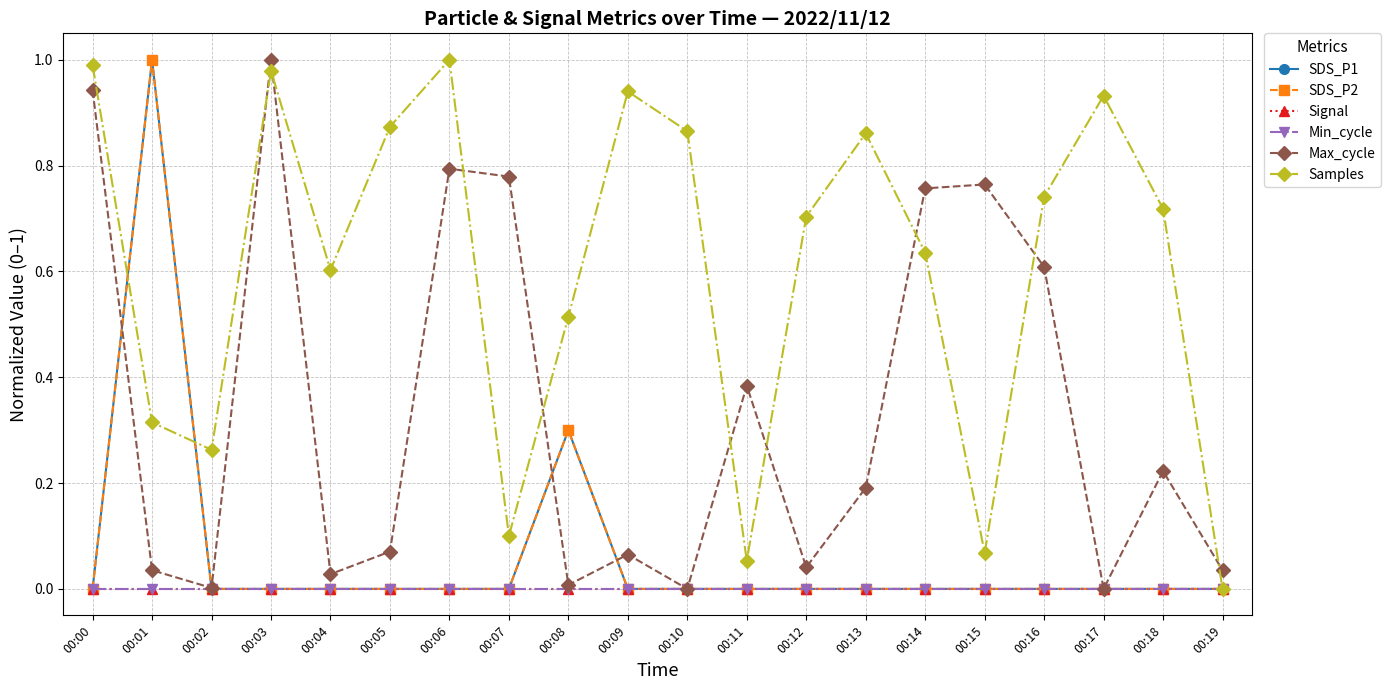

Reading left to right, transcribe all the data shown in this chart.

SDS_P1: 0.0	1.0	0.0	0.0	0.0	0.0	0.0	0.0	0.3	0.0	0.0	0.0	0.0	0.0	0.0	0.0	0.0	0.0	0.0	0.0
SDS_P2: 0.0	1.0	0.0	0.0	0.0	0.0	0.0	0.0	0.3	0.0	0.0	0.0	0.0	0.0	0.0	0.0	0.0	0.0	0.0	0.0
Signal: 0.0	0.0	0.0	0.0	0.0	0.0	0.0	0.0	0.0	0.0	0.0	0.0	0.0	0.0	0.0	0.0	0.0	0.0	0.0	0.0
Min_cycle: 0.0	0.0	0.0	0.0	0.0	0.0	0.0	0.0	0.0	0.0	0.0	0.0	0.0	0.0	0.0	0.0	0.0	0.0	0.0	0.0
Max_cycle: 0.9	0.0	0.0	1.0	0.0	0.1	0.8	0.8	0.0	0.1	0.0	0.4	0.0	0.2	0.8	0.8	0.6	0.0	0.2	0.0
Samples: 1.0	0.3	0.3	1.0	0.6	0.9	1.0	0.1	0.5	0.9	0.9	0.1	0.7	0.9	0.6	0.1	0.7	0.9	0.7	0.0